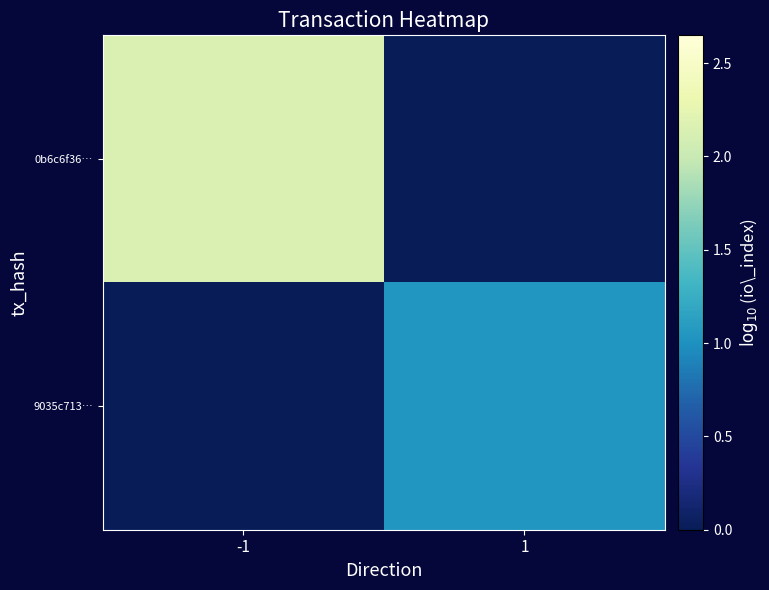

Between -1 and 1, which is larger?

-1